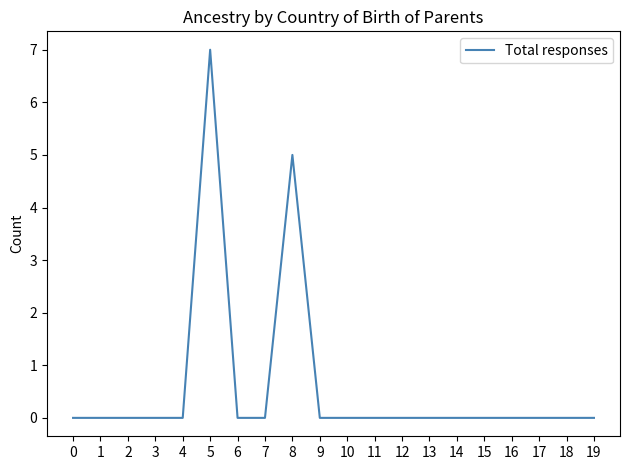

Reading left to right, what are all the values shown in this chart?

0=0	1=0	2=0	3=0	4=0	5=7	6=0	7=0	8=5	9=0	10=0	11=0	12=0	13=0	14=0	15=0	16=0	17=0	18=0	19=0